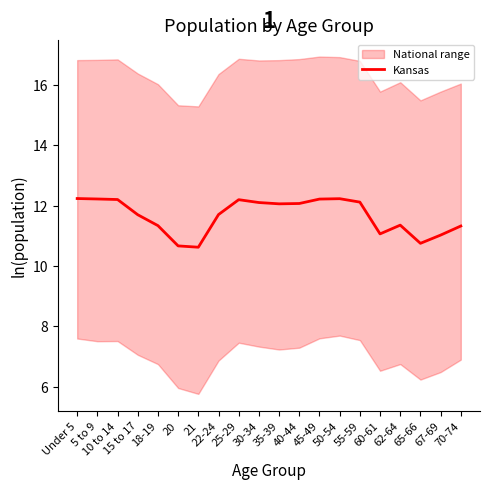

What value does the data have at Under 5?

12.2